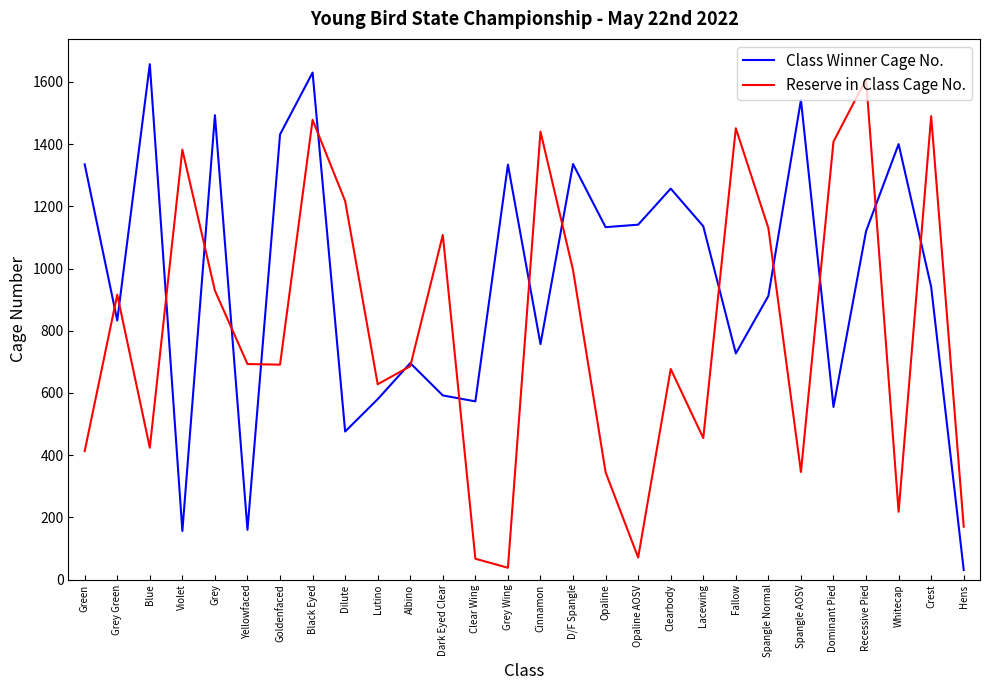

The value of Class Winner Cage No. at D/F Spangle is 816. True or false?

False